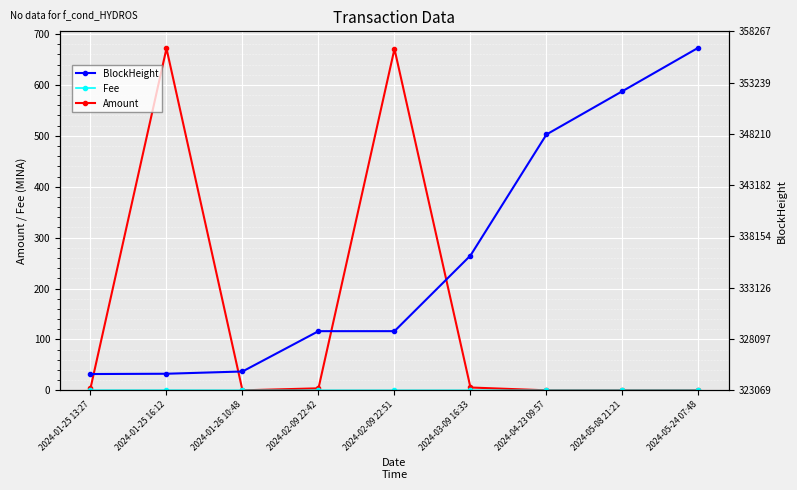

Reading left to right, list all the values displayed in this chart.

Amount: 2024-01-25 13:27=4.1	2024-01-25 16:12=671.7	2024-01-26 10:48=0.0	2024-02-09 22:42=4.0	2024-02-09 22:51=670.8	2024-03-09 16:33=5.6	2024-04-23 09:57=0.0	2024-05-08 21:21=0.0	2024-05-24 07:48=0.0
Fee: 2024-01-25 13:27=0.2	2024-01-25 16:12=0.2	2024-01-26 10:48=0.0	2024-02-09 22:42=0.0	2024-02-09 22:51=0.0	2024-03-09 16:33=0.0	2024-04-23 09:57=0.0	2024-05-08 21:21=0.0	2024-05-24 07:48=0.0
BlockHeight: 2024-01-25 13:27=324669.0	2024-01-25 16:12=324697.0	2024-01-26 10:48=324919.0	2024-02-09 22:42=328872.0	2024-02-09 22:51=328873.0	2024-03-09 16:33=336288.0	2024-04-23 09:57=348155.0	2024-05-08 21:21=352402.0	2024-05-24 07:48=356667.0